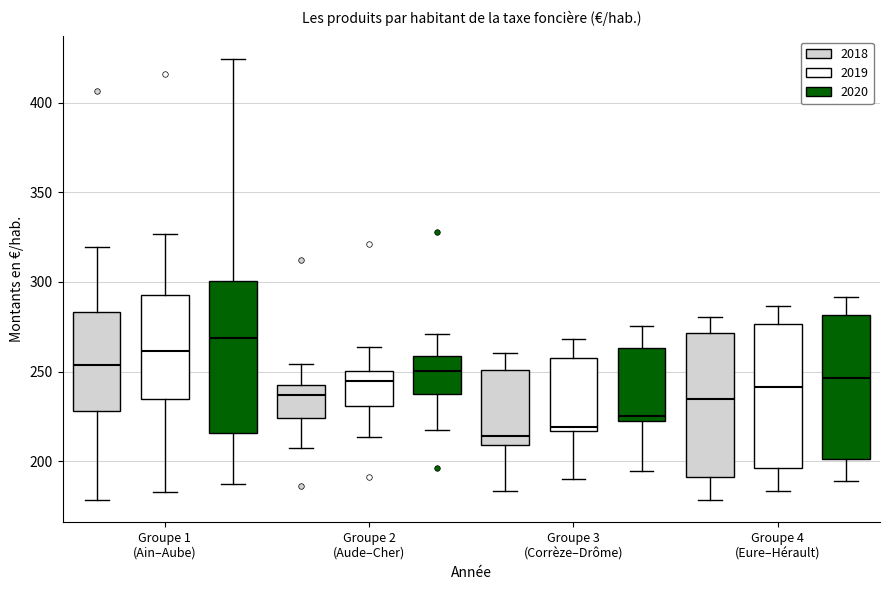

Where is the upper edge of the box for Groupe 3 (Corrèze–Drôme) (2019) on the y-axis? The values are not printed on the chart, so give them approximately, as read against the axis.

255